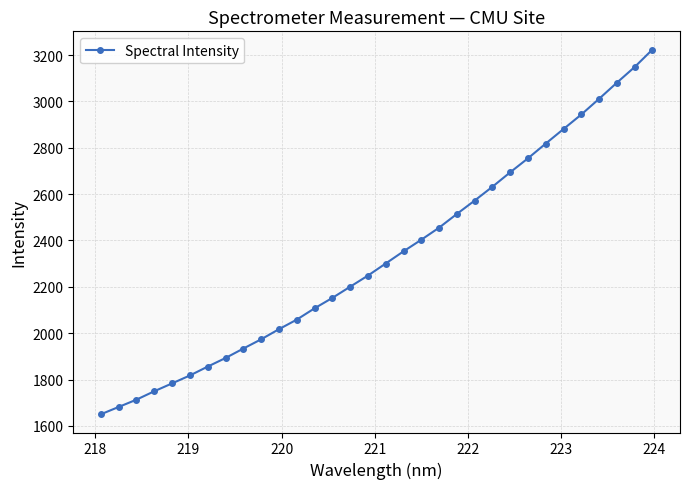

What is the difference between the maximum and minimum values?

1574.0